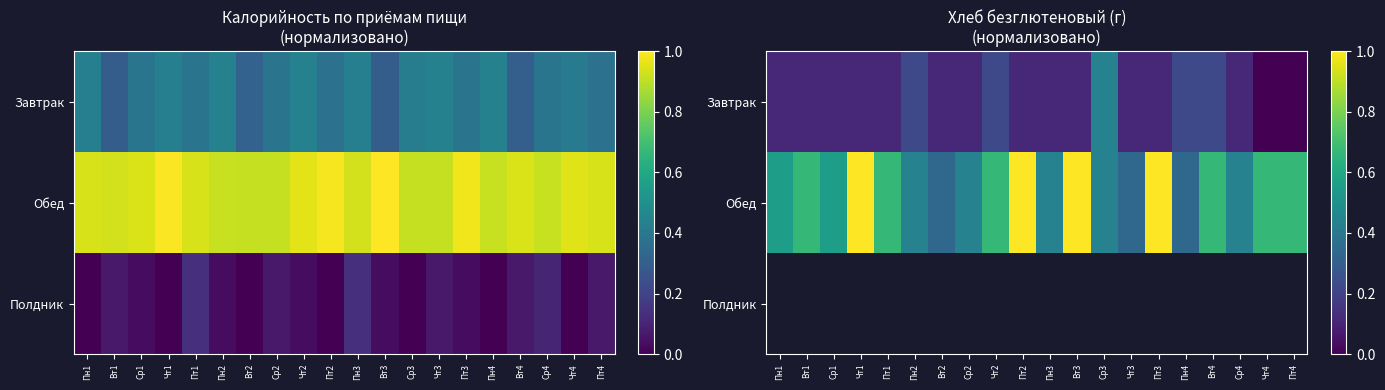

Which series has the widest spread of values?

Обед